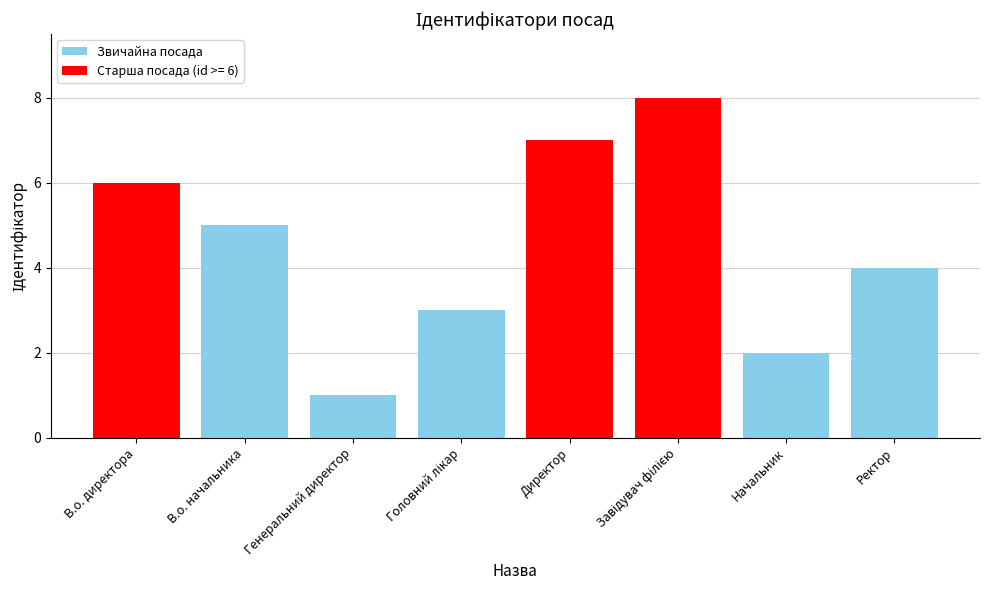

What is the difference between the maximum and minimum values?

7